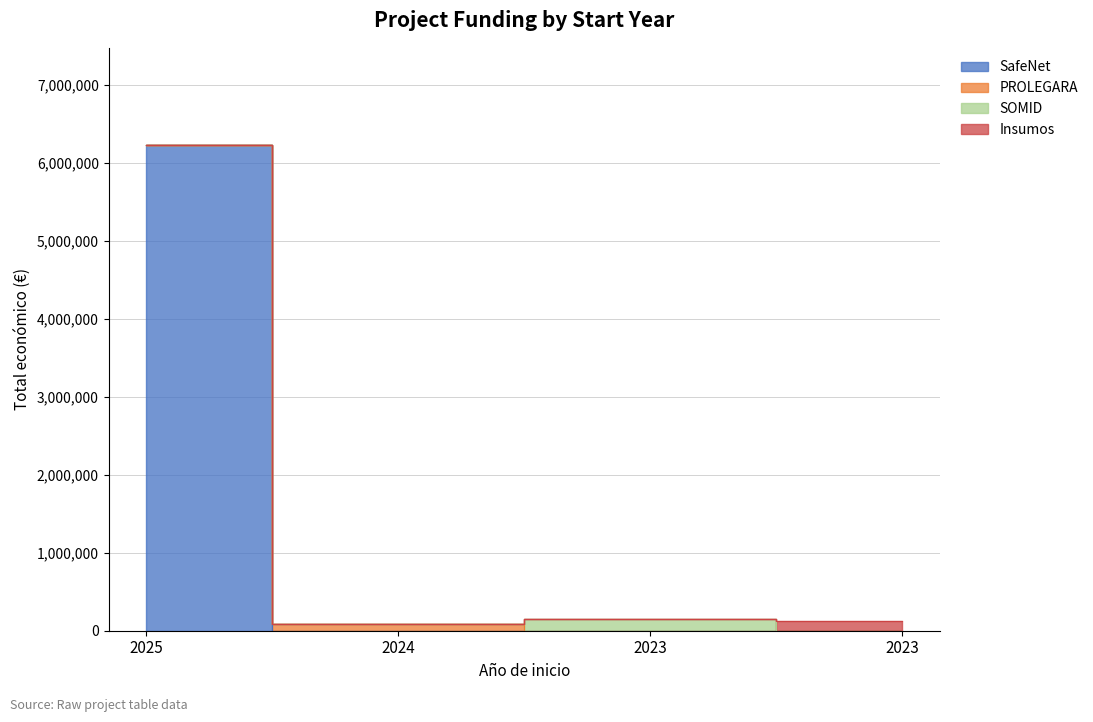

Where is the first local minimum?

2024